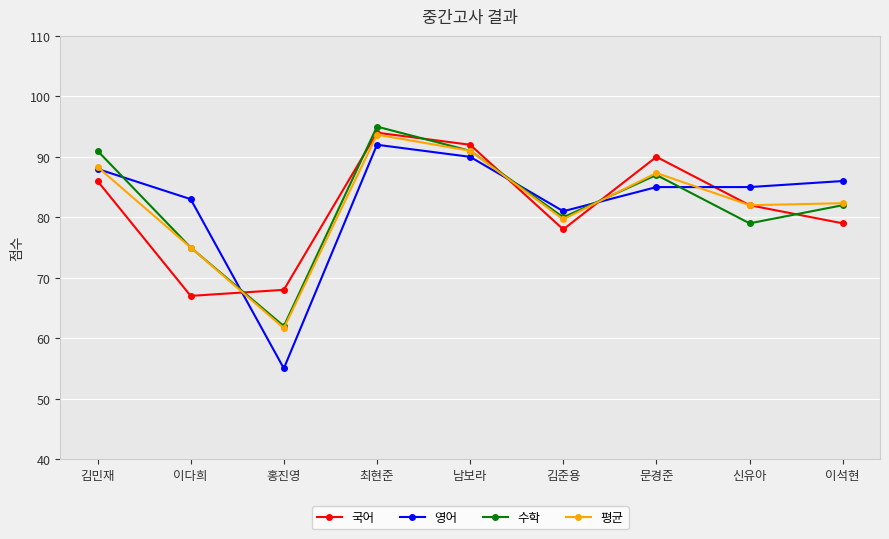

What is the difference between the maximum and minimum values in the 수학 series?

33.0